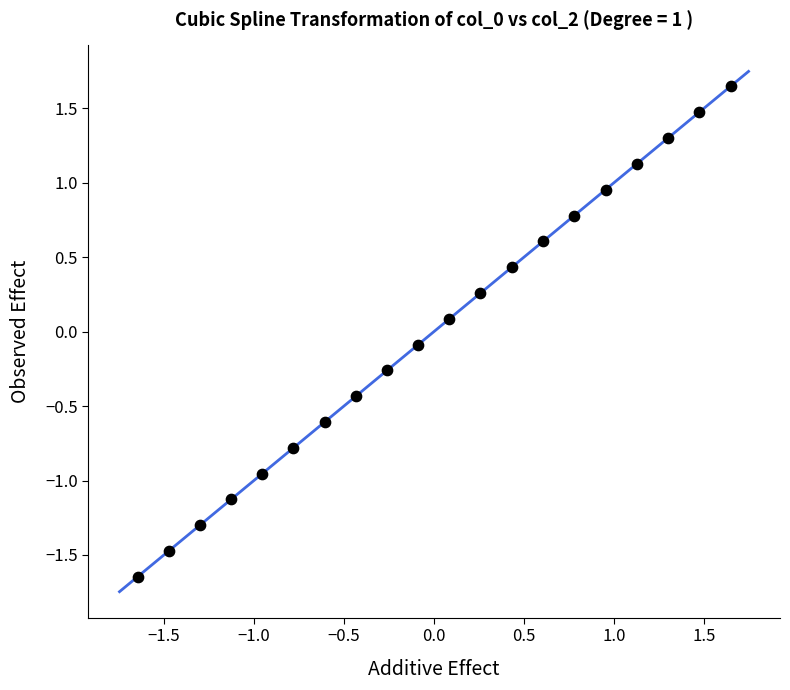

What is the range of Y values (max minus min)?

3.3